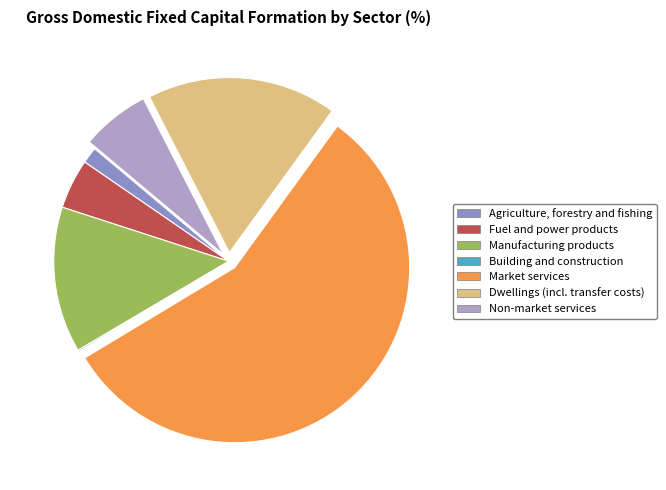

Which category accounts for the majority?

Market services